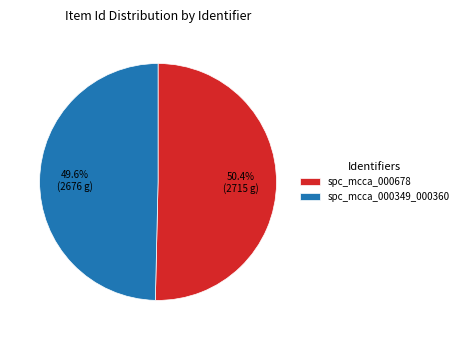

What percentage is the spc_mcca_000678 slice, to the nearest percent?

50%